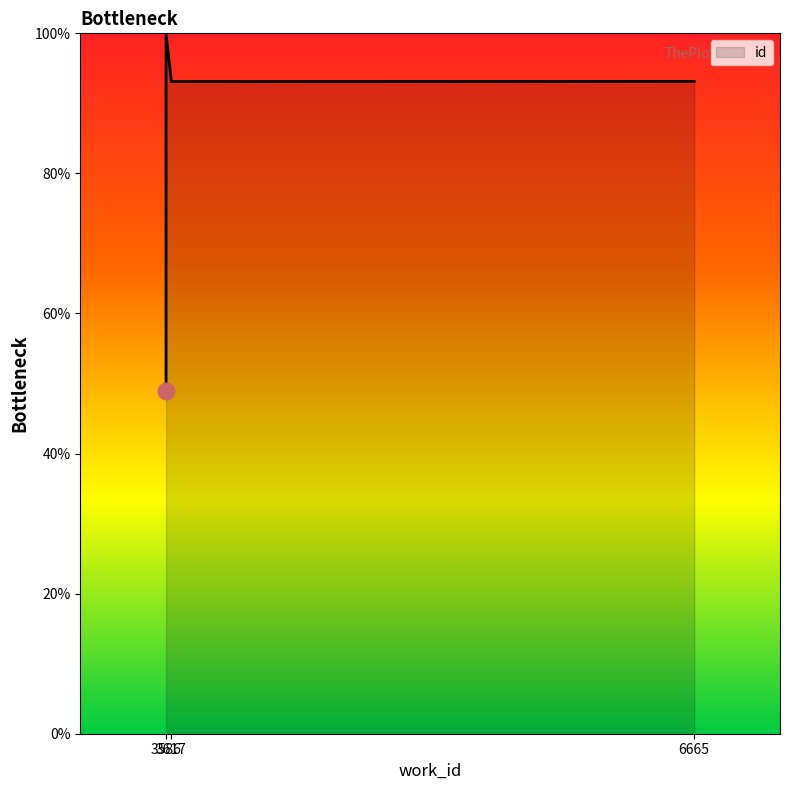

Count the number of data series in this chart.

1